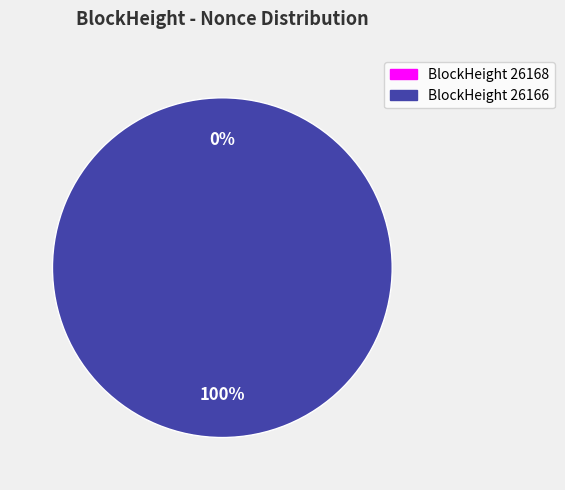

Rank the categories by value from lowest to highest.

26168, 26166